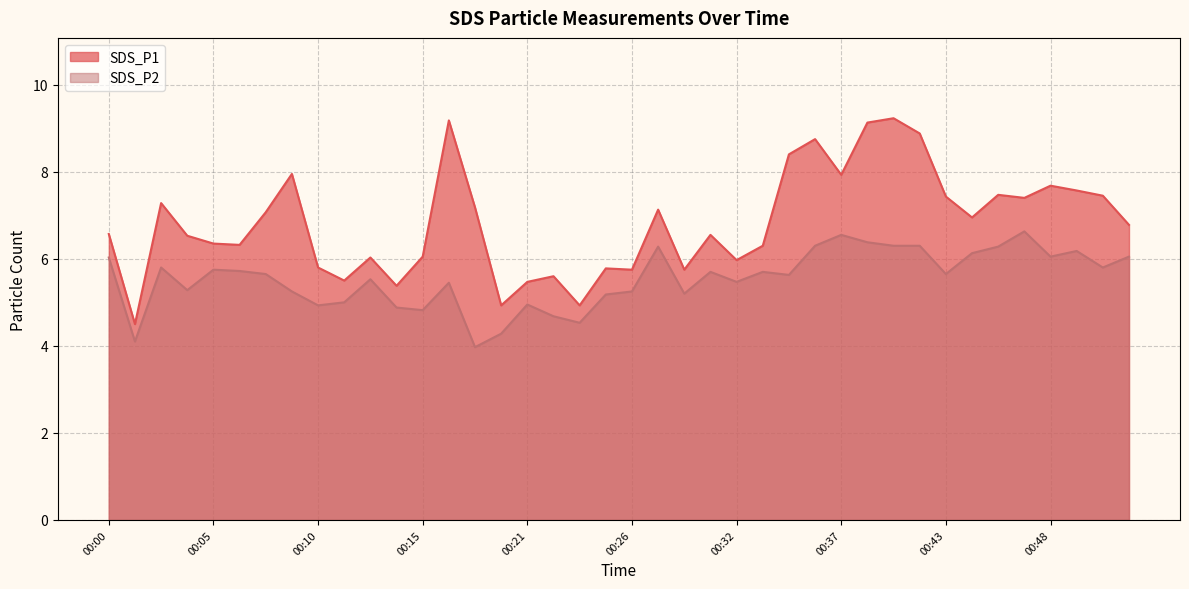

What is the value of the SDS_P2 point at the 35th from the left?

6.3